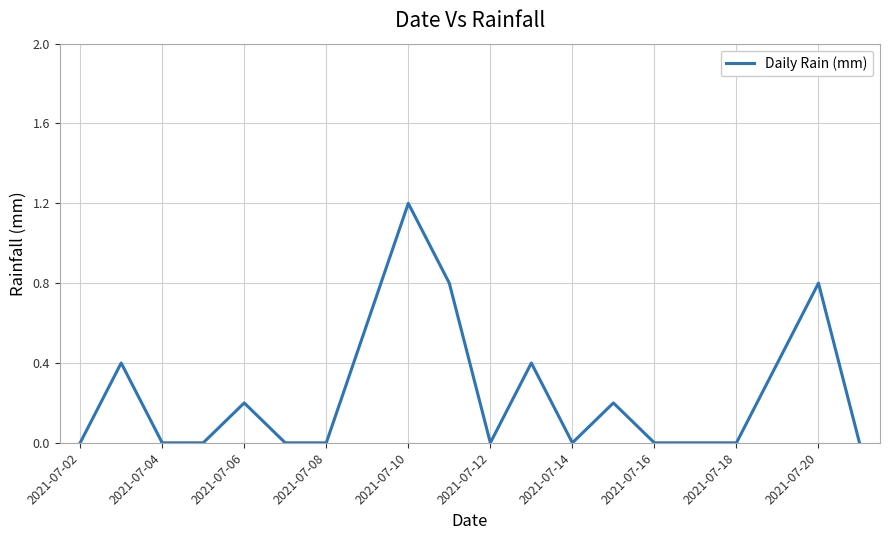

What is the difference between the maximum and minimum values?

1.2